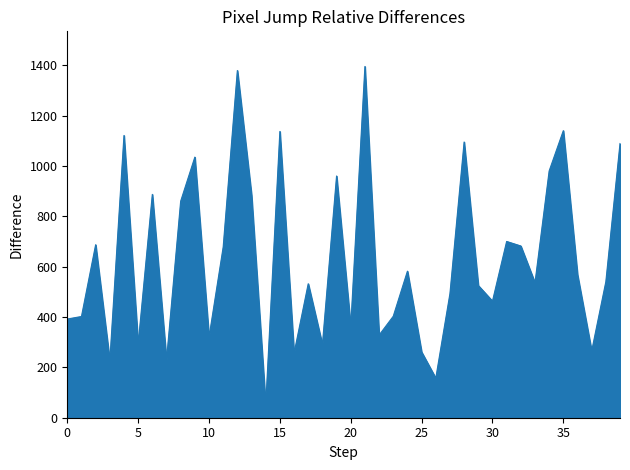

What is the smallest value displayed?

50